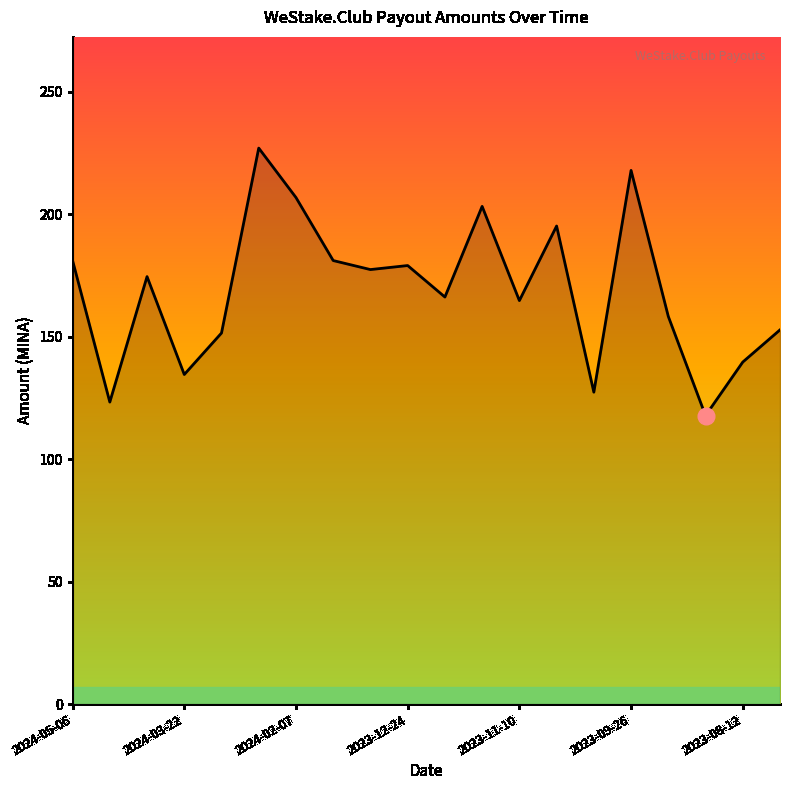

What position from the left is 2023-12-24?

10